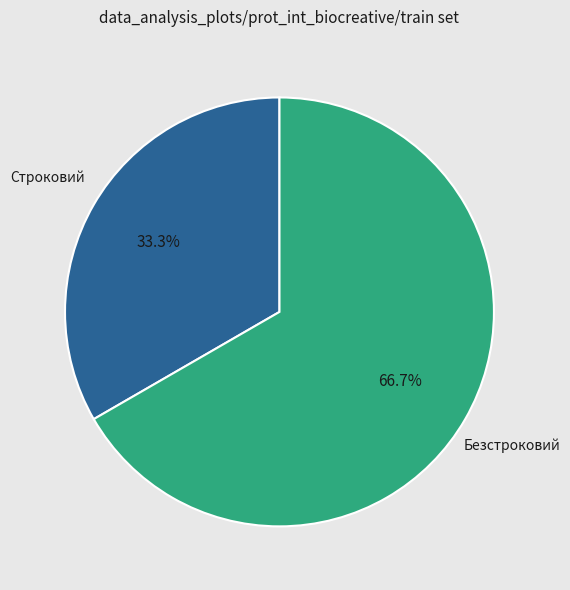

What is the ratio of the value at Строковий to the value at Безстроковий?

0.5